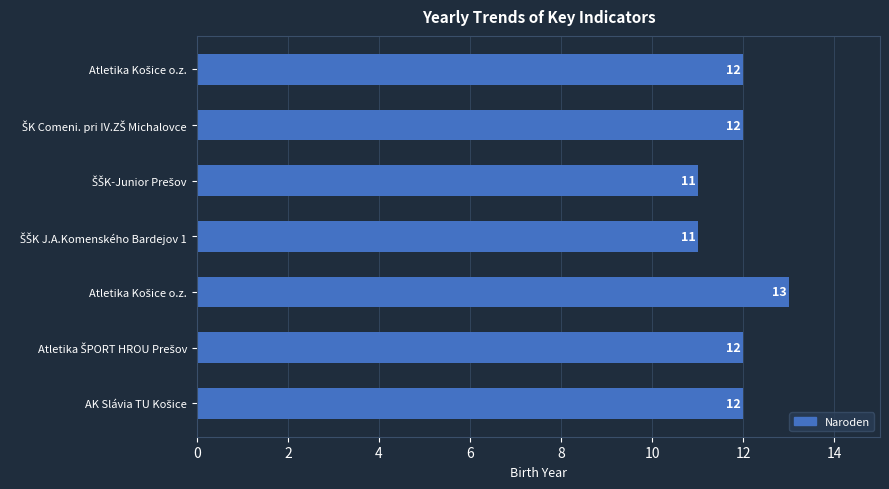

How many bars are there in total?

7